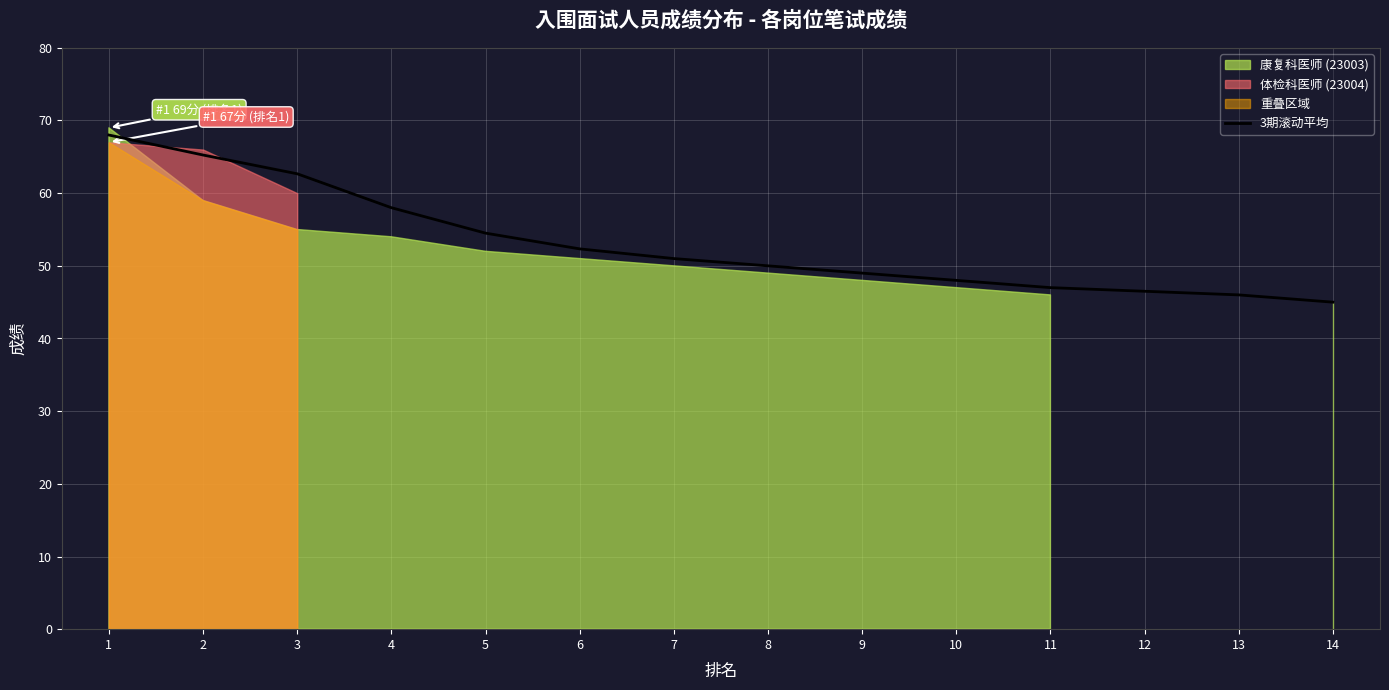

Reading left to right, what are all the values shown in this chart?

1=68.0	2=65.2	3=62.7	4=58.0	5=54.5	6=52.3	7=51.0	8=50.0	9=49.0	10=48.0	11=47.0	12=46.5	13=46.0	14=45.0